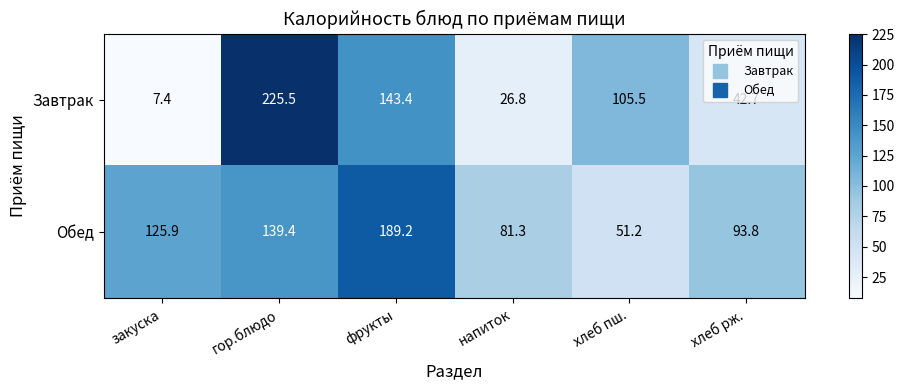

Is it true that Завтрак equals 40.8 at напиток?

False